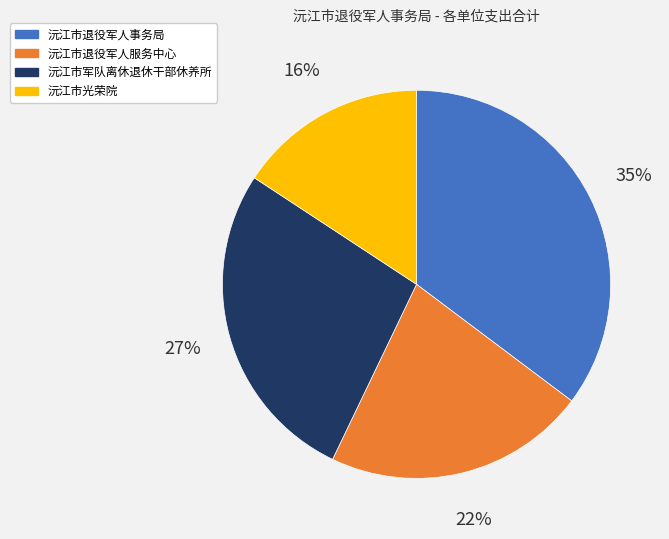

Which category has the smallest portion of the pie?

沅江市光荣院